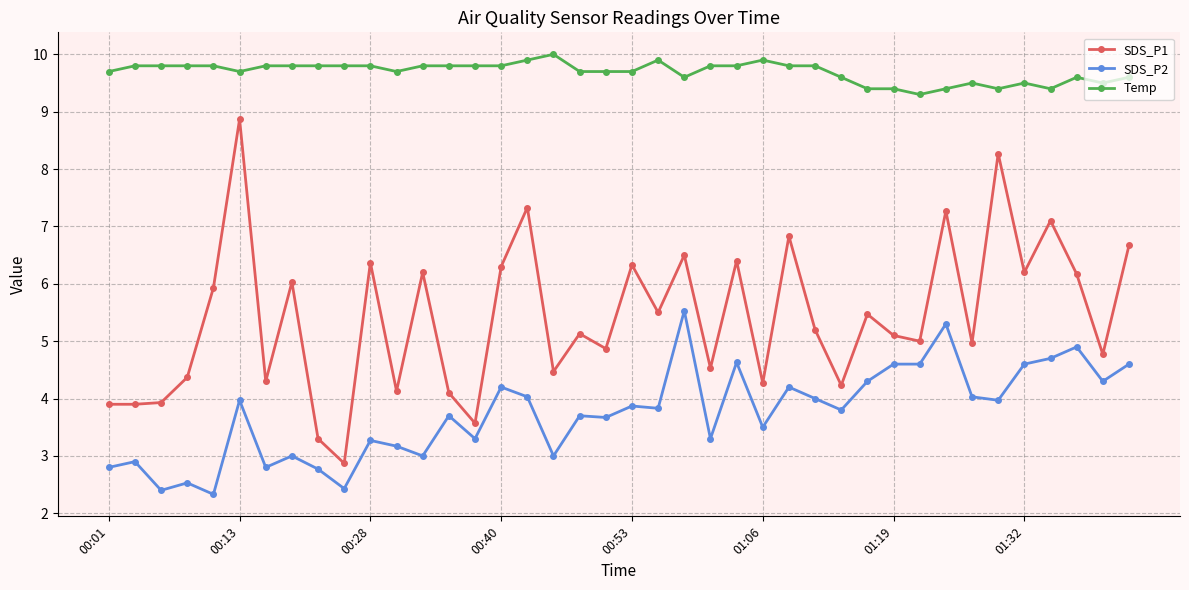

Which series has the largest range (max minus min)?

SDS_P1